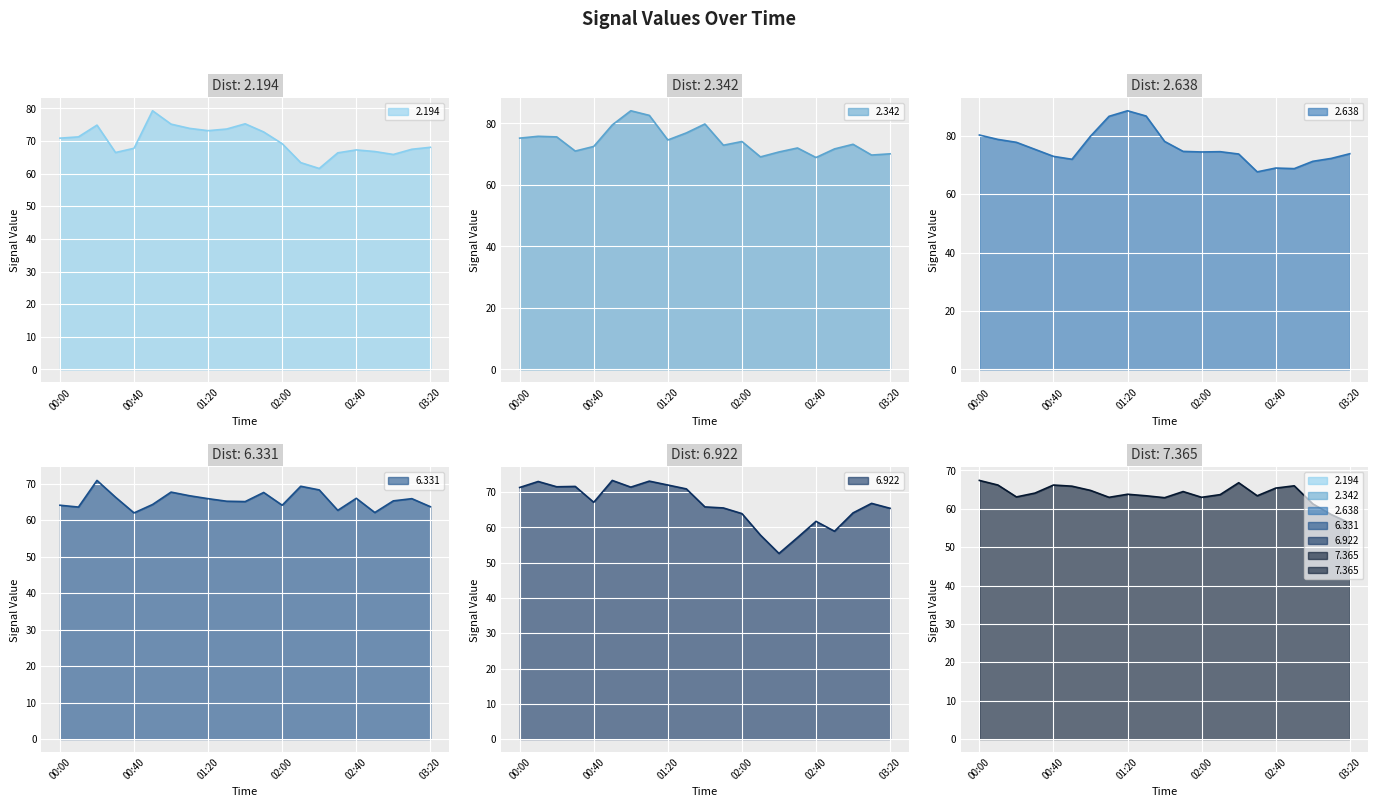

What is the value of the 6.922 point at the 6th from the left?

73.3